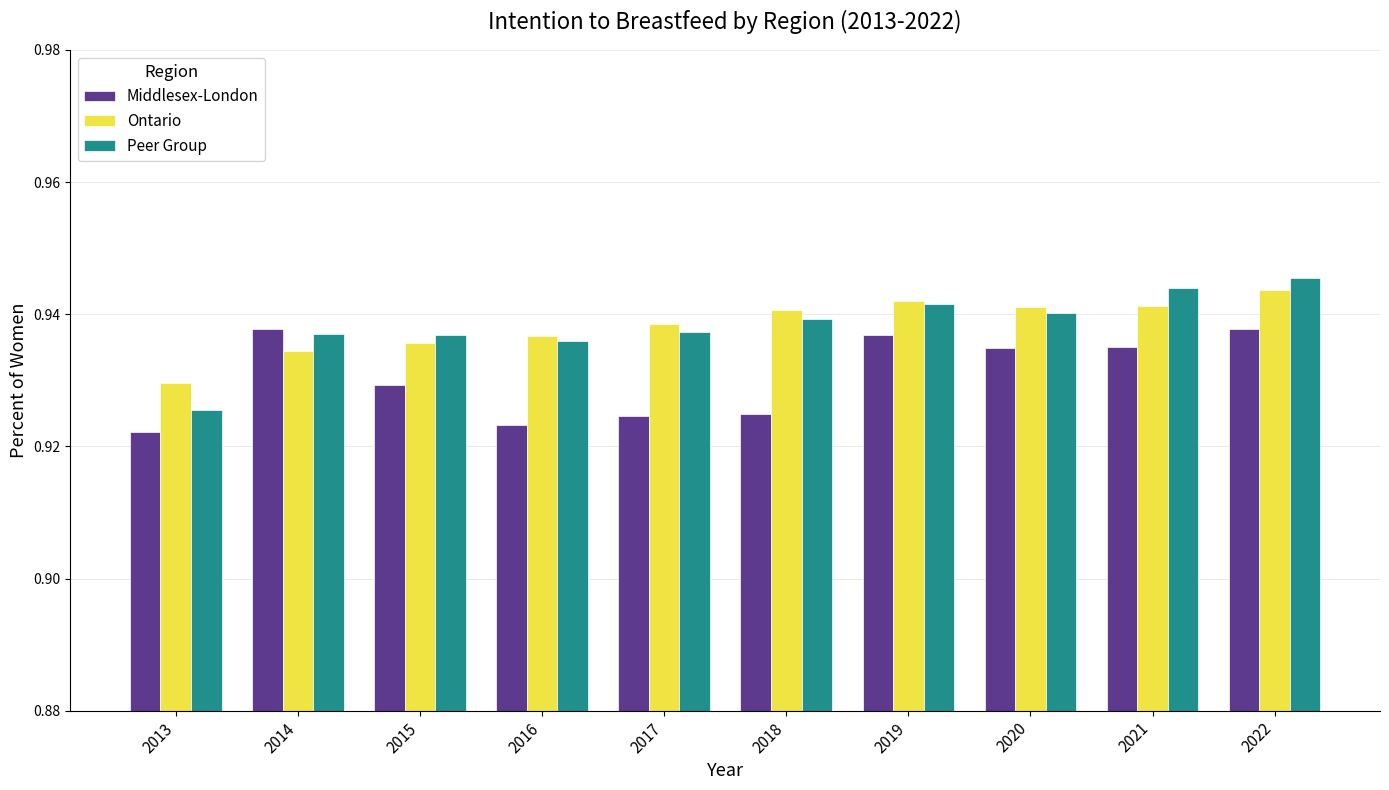

How many Middlesex-London values are between 0 and 1?

10